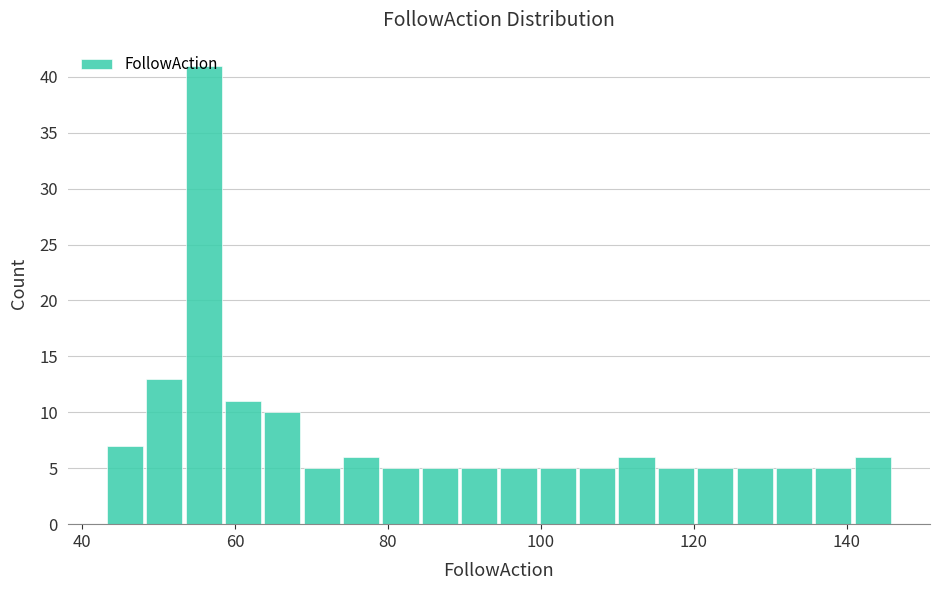

Around what value on the x-axis is the tallest bar? Give the approximate position of its centre, as read against the axis.

56